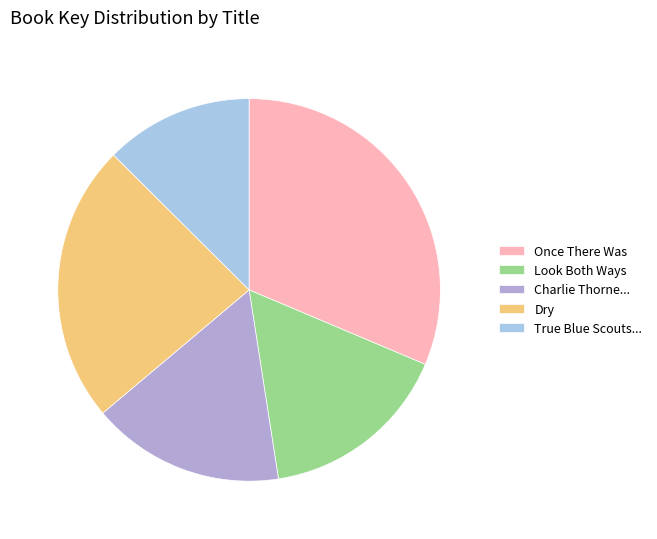

To the nearest percent, what is the difference between the largest and smallest slice percentages?

19%